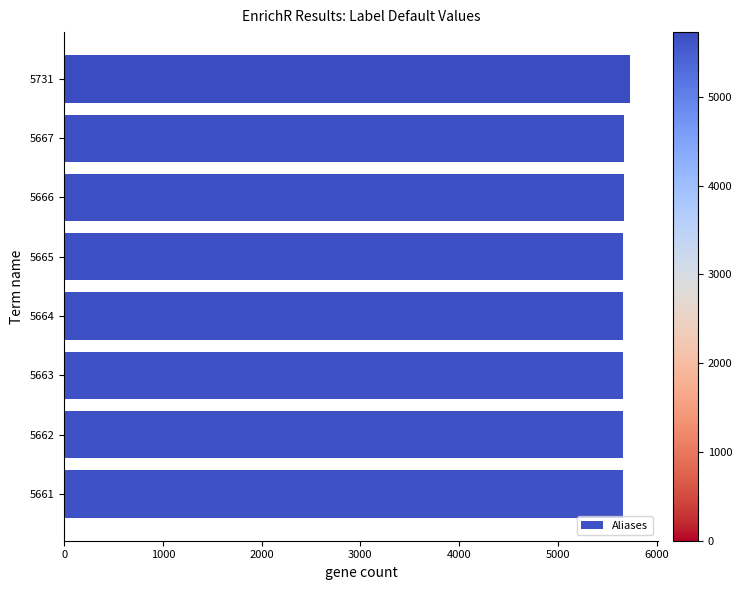

The value at 5666 is 5666. True or false?

True